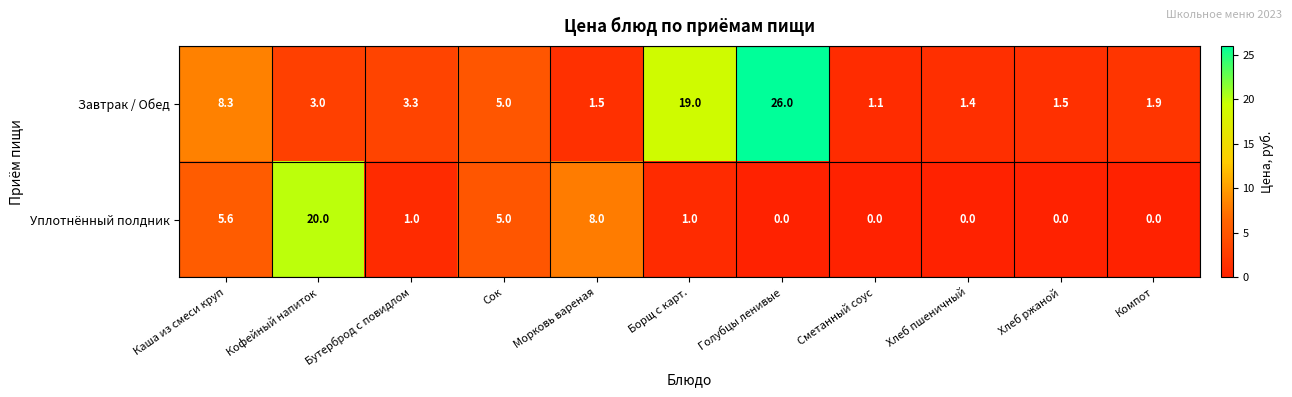

Which series has the largest total across all categories?

Завтрак / Обед